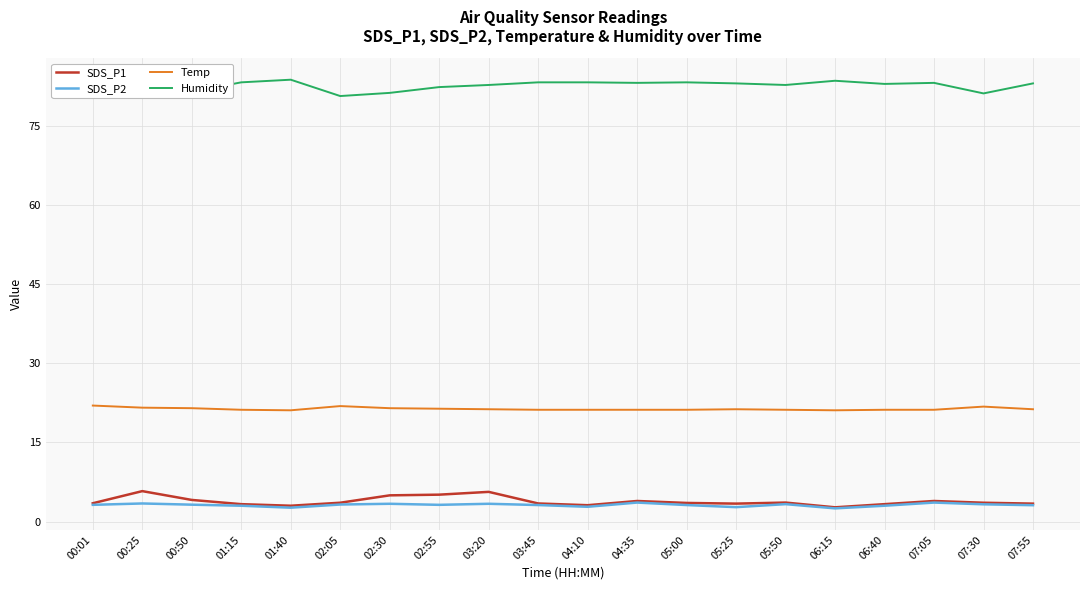

Reading left to right, what are all the values shown in this chart?

SDS_P1: 00:01=3.5	00:25=5.8	00:50=4.1	01:15=3.3	01:40=3.0	02:05=3.6	02:30=5.0	02:55=5.1	03:20=5.6	03:45=3.4	04:10=3.1	04:35=3.9	05:00=3.5	05:25=3.4	05:50=3.6	06:15=2.7	06:40=3.3	07:05=3.9	07:30=3.6	07:55=3.4
SDS_P2: 00:01=3.2	00:25=3.4	00:50=3.2	01:15=3.0	01:40=2.6	02:05=3.2	02:30=3.4	02:55=3.2	03:20=3.4	03:45=3.1	04:10=2.8	04:35=3.6	05:00=3.1	05:25=2.7	05:50=3.3	06:15=2.5	06:40=3.0	07:05=3.6	07:30=3.3	07:55=3.1
Temp: 00:01=22.0	00:25=21.6	00:50=21.5	01:15=21.2	01:40=21.1	02:05=21.9	02:30=21.5	02:55=21.4	03:20=21.3	03:45=21.2	04:10=21.2	04:35=21.2	05:00=21.2	05:25=21.3	05:50=21.2	06:15=21.1	06:40=21.2	07:05=21.2	07:30=21.8	07:55=21.3
Humidity: 00:01=80.7	00:25=81.6	00:50=81.5	01:15=83.3	01:40=83.8	02:05=80.7	02:30=81.3	02:55=82.4	03:20=82.8	03:45=83.3	04:10=83.3	04:35=83.2	05:00=83.3	05:25=83.1	05:50=82.8	06:15=83.6	06:40=83.0	07:05=83.2	07:30=81.2	07:55=83.1